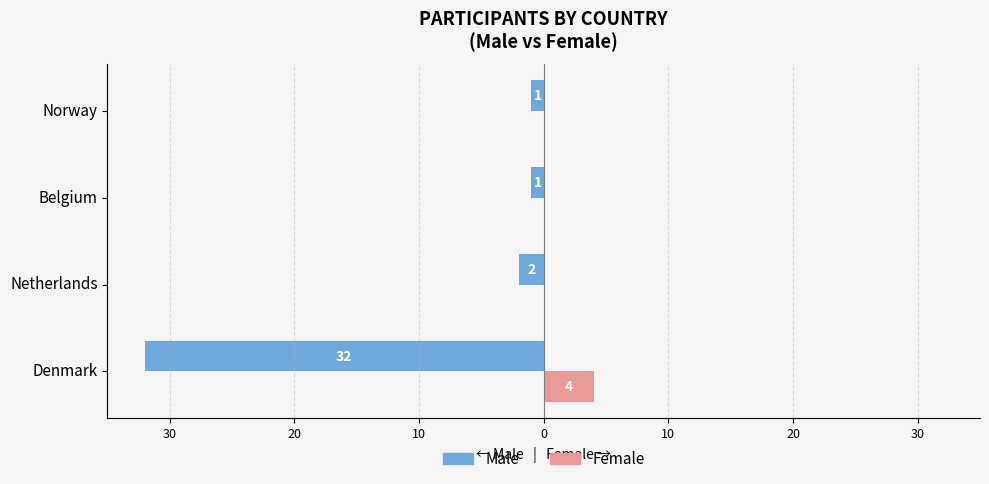

What are all the series names shown in the legend?

Male, Female